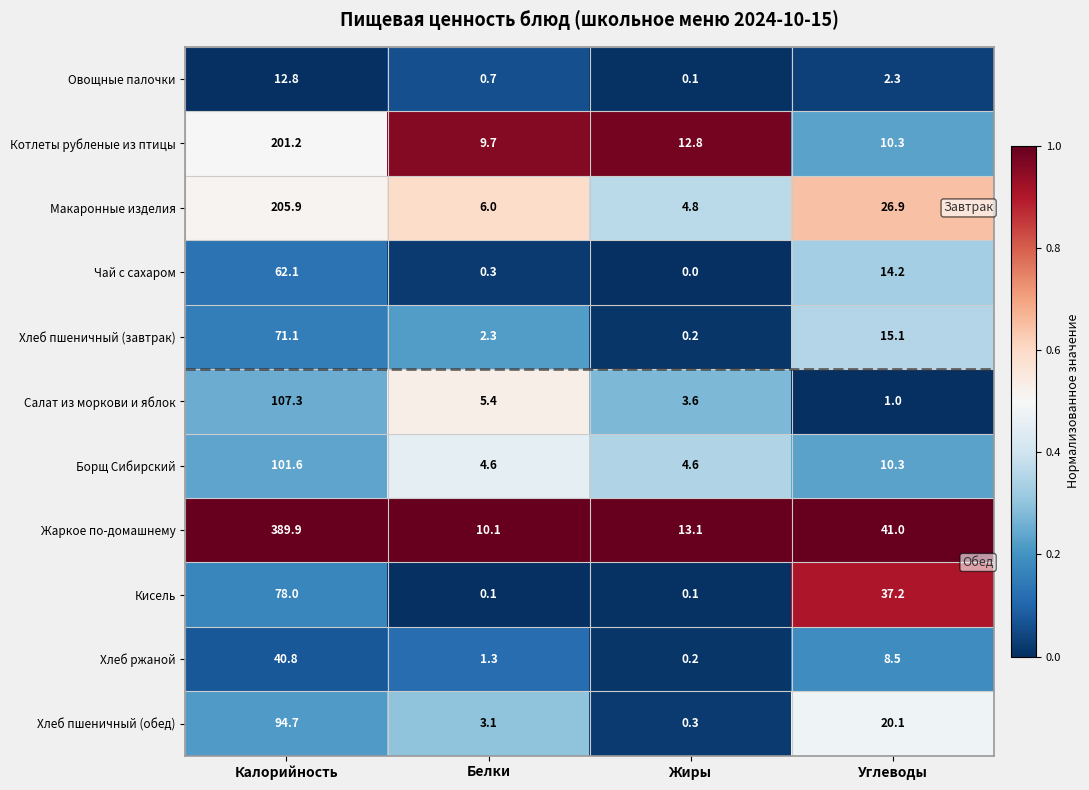

What is the average value of the Макаронные изделия series?

60.9